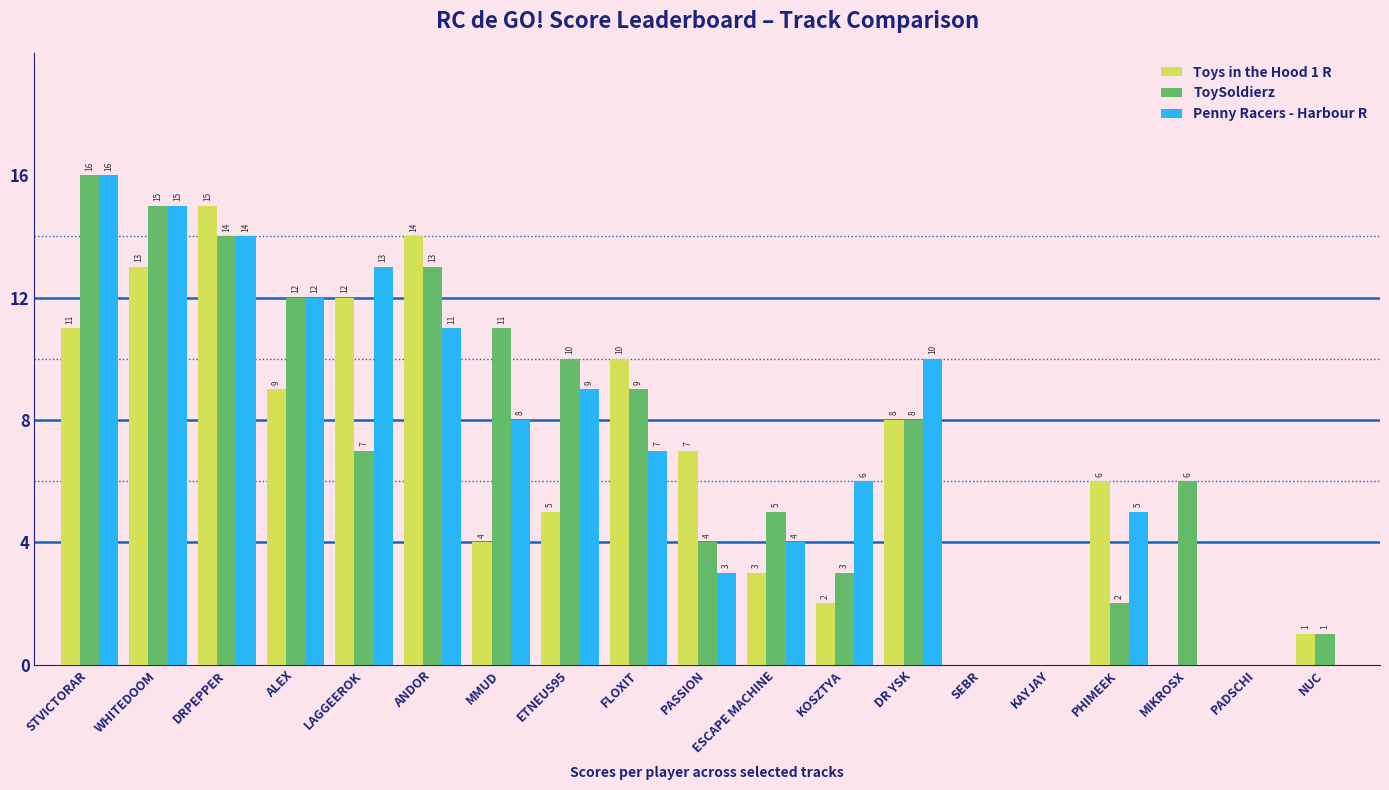

Where is Penny Racers - Harbour R nearest to the value 8?

MMUD